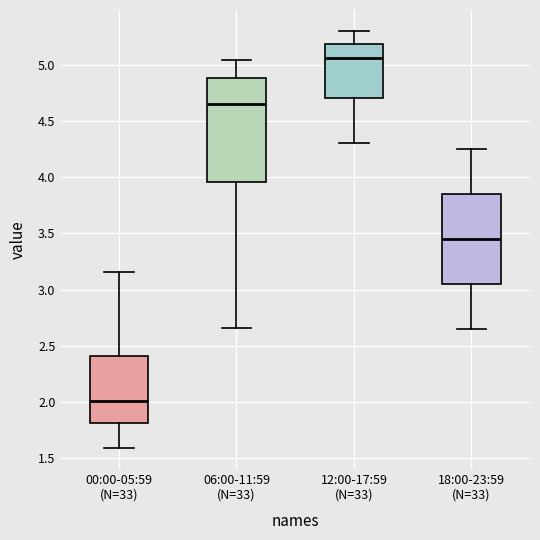

Which box has the highest median line?

12:00-17:59 (N=33)